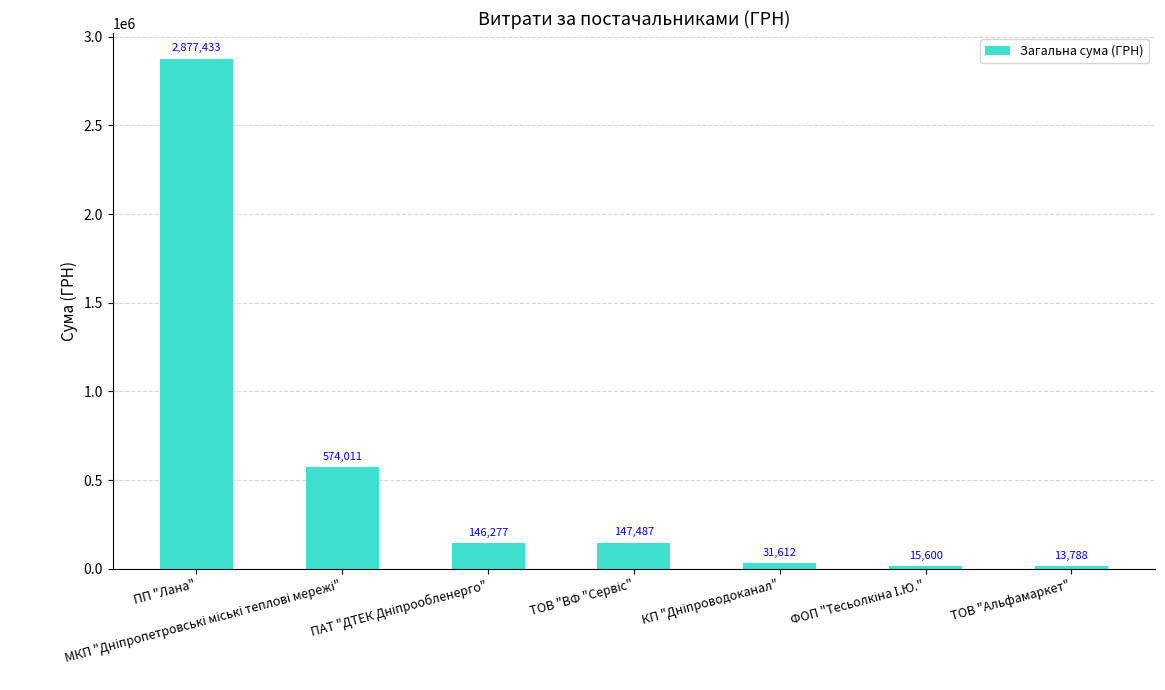

True or false: the data shows 942087.6 at ПП "Лана".

False